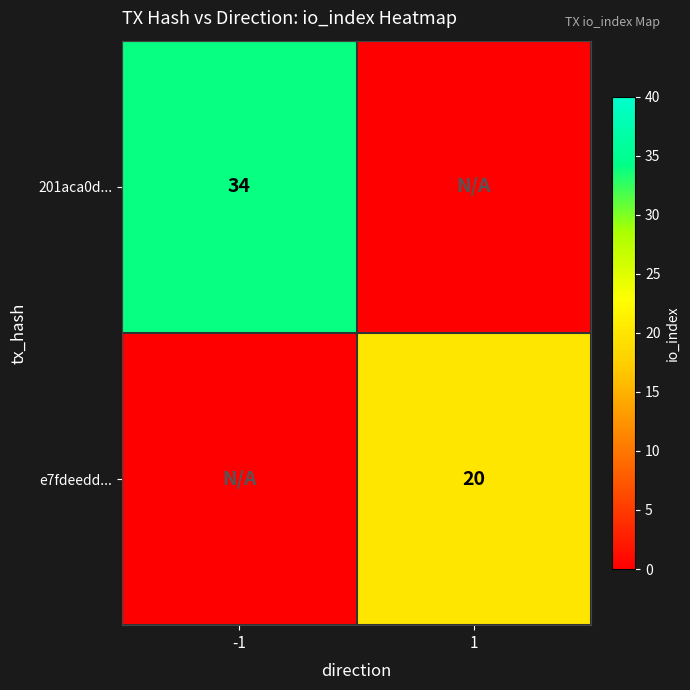

Which category has the lowest value across all series?

1